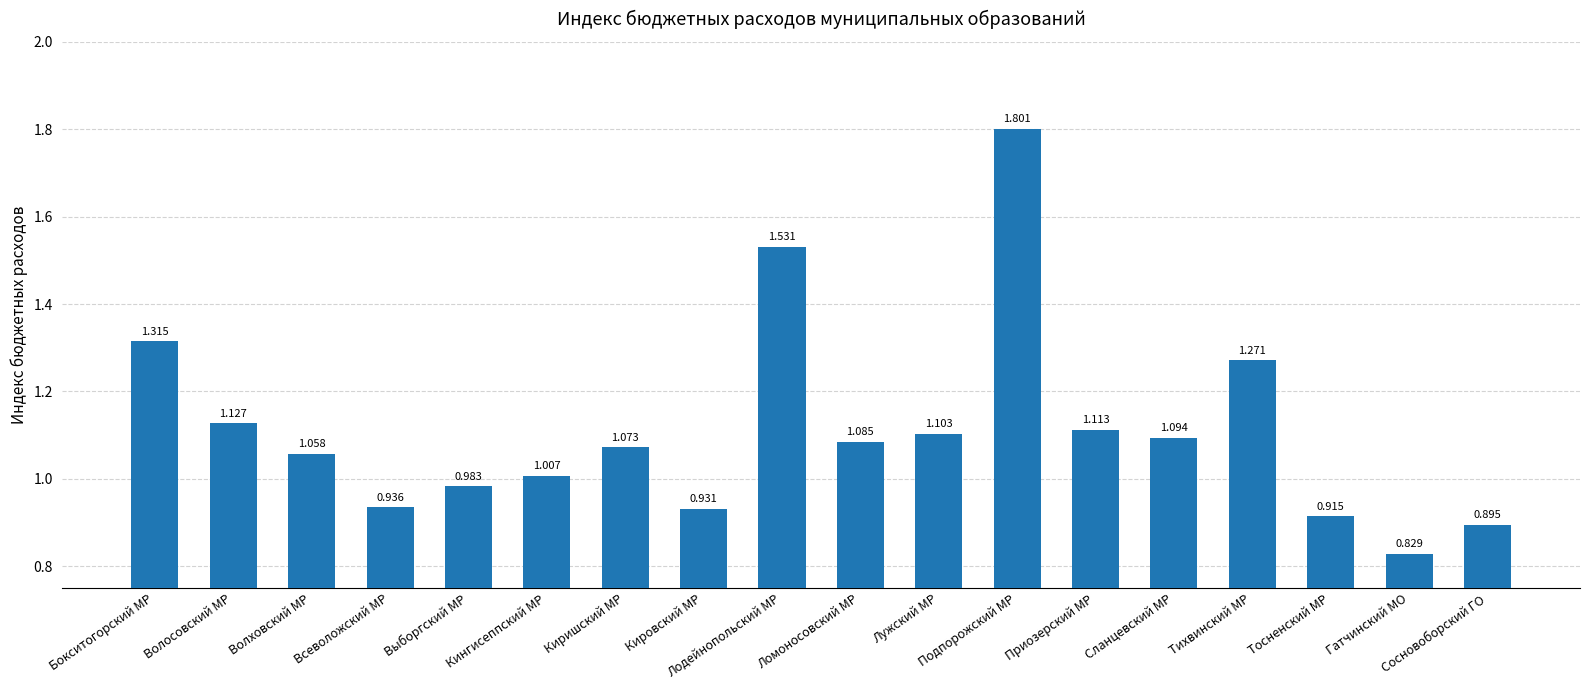

Which category has the highest value across all series?

Подпорожский МР